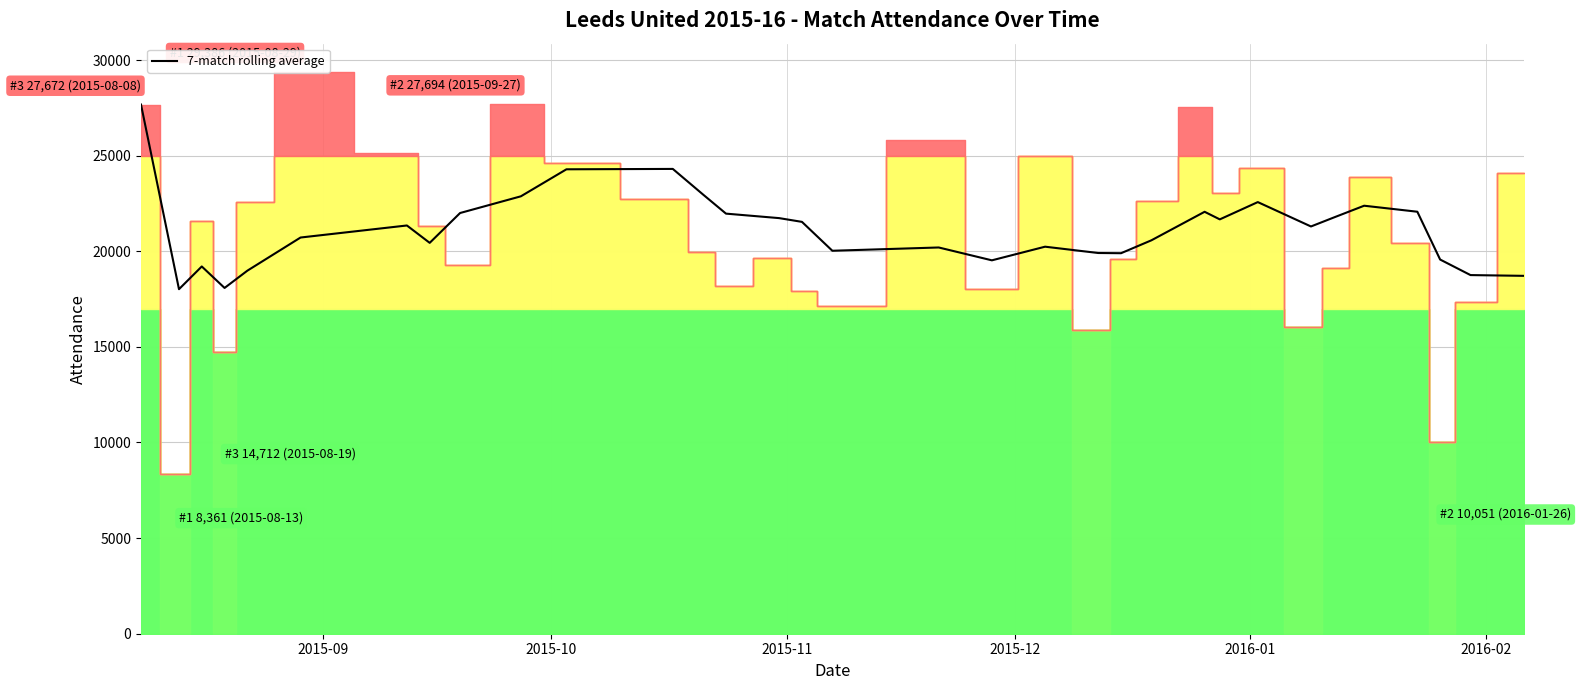

Reading left to right, extract all data points from this chart.

27672.0	18016.5	19204.7	18081.5	18984.6	20718.2	21347.9	20439.3	21999.7	22873.0	24285.7	24305.6	22960.3	21967.7	21732.6	21536.9	20026.0	20197.6	19525.4	20238.7	19908.6	19898.0	20573.3	22063.7	21667.3	22570.9	21296.1	21764.6	22381.3	22067.0	19567.0	18754.0	18714.4